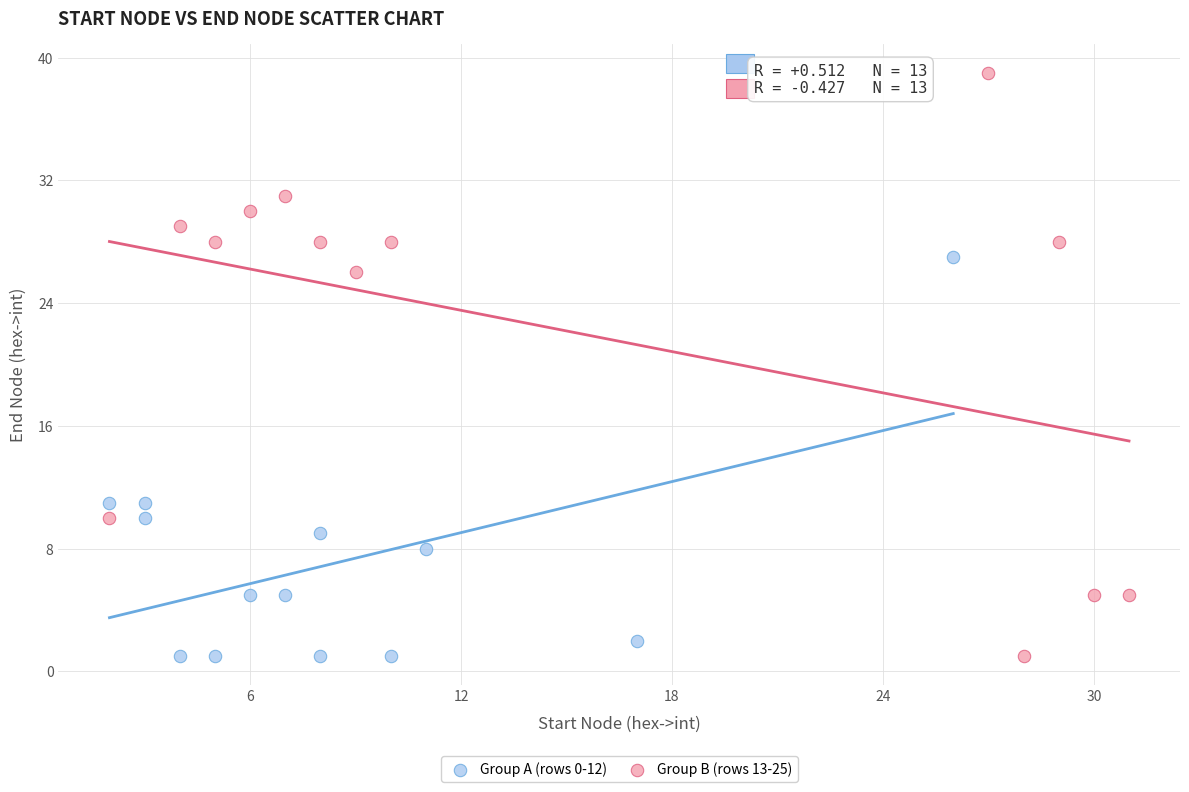

Which series has the widest spread of Y values?

Group B (rows 13-25)